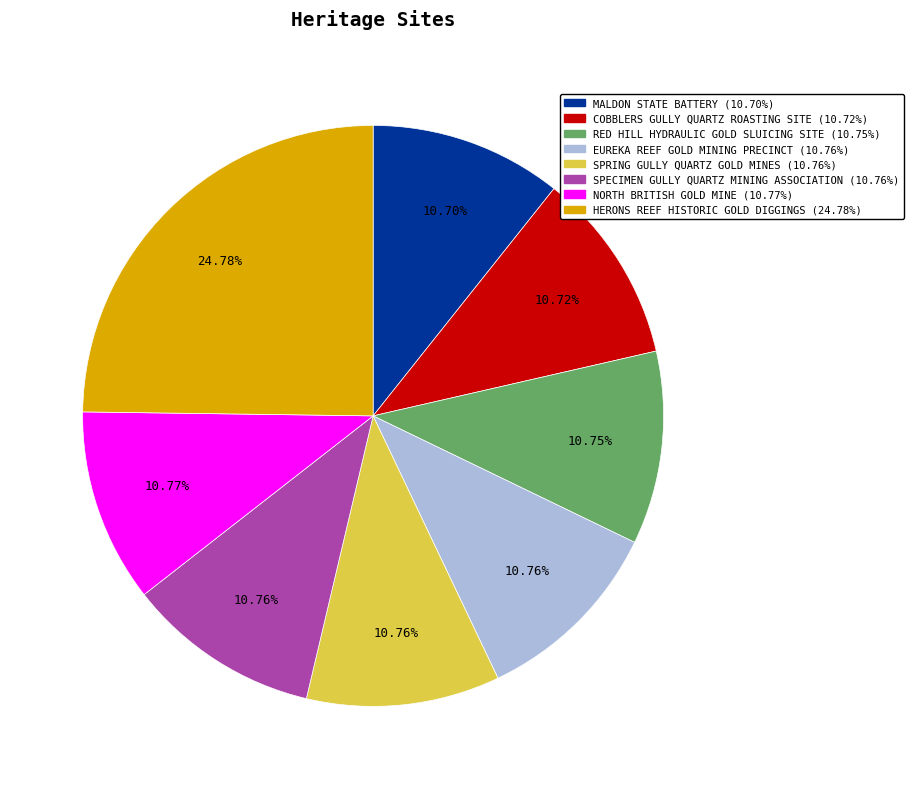

Count the number of slices in the pie.

8